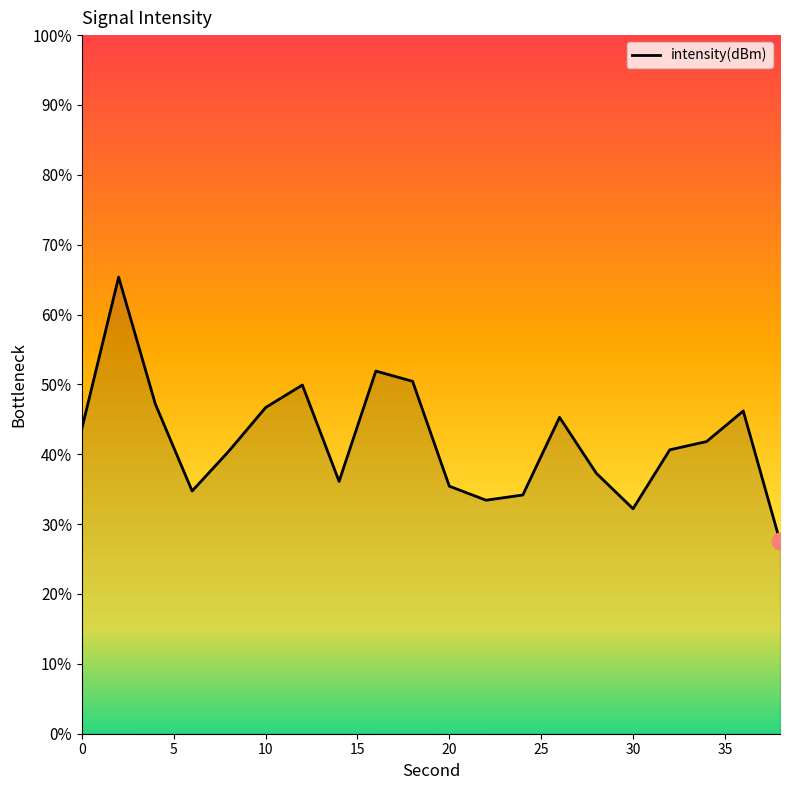

Reading right to left, list all the values displayed in this chart.

-131.7	-126.1	-127.5	-127.8	-130.3	-128.8	-126.4	-129.7	-130.0	-129.4	-124.9	-124.4	-129.2	-125.0	-126.0	-127.9	-129.6	-125.8	-120.4	-126.9